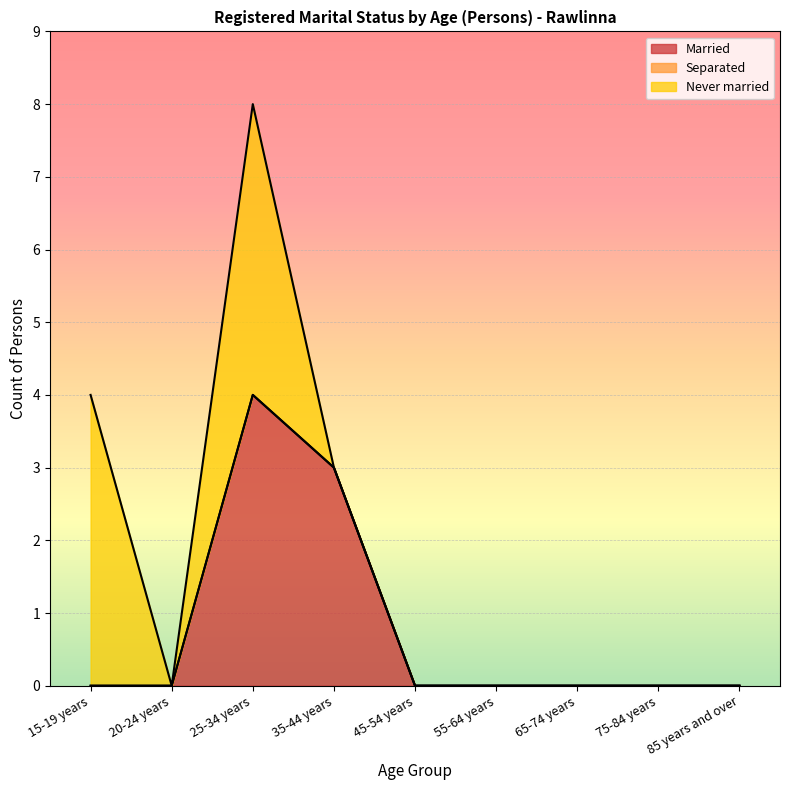

What is the label of the 1st point from the left?

15-19 years